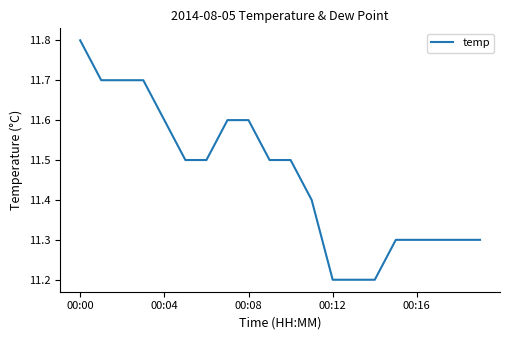

What is the difference between the maximum and minimum values?

0.6